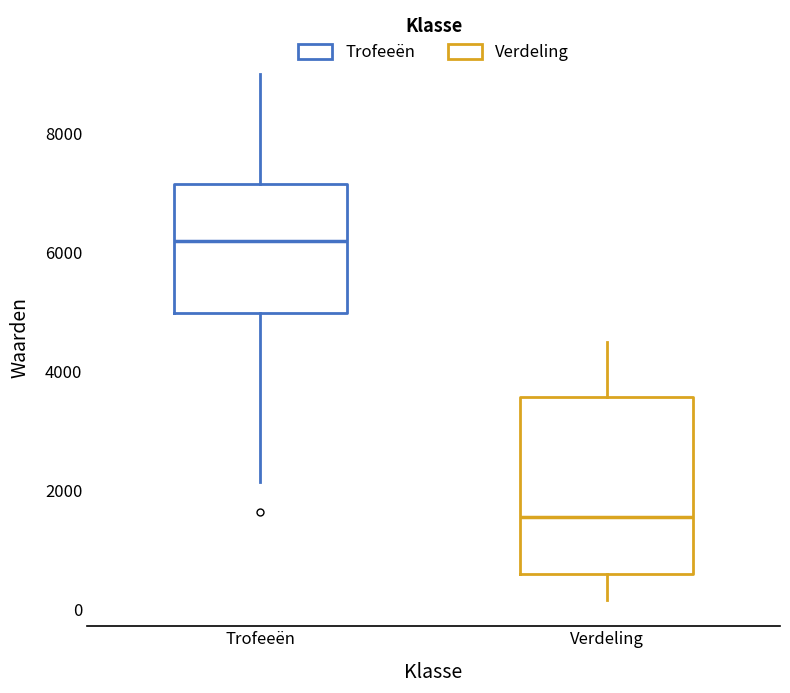

Reading left to right, read every box against the y-axis: the position of its median line, the range the box covers, and the ends of its whiskers. The values are not printed on the chart, so give them approximately, as read against the axis.

Trofeeën: median 6200, box 5000 to 7200, whiskers 2200 to 9000
Verdeling: median 1600, box 600 to 3600, whiskers 200 to 4600